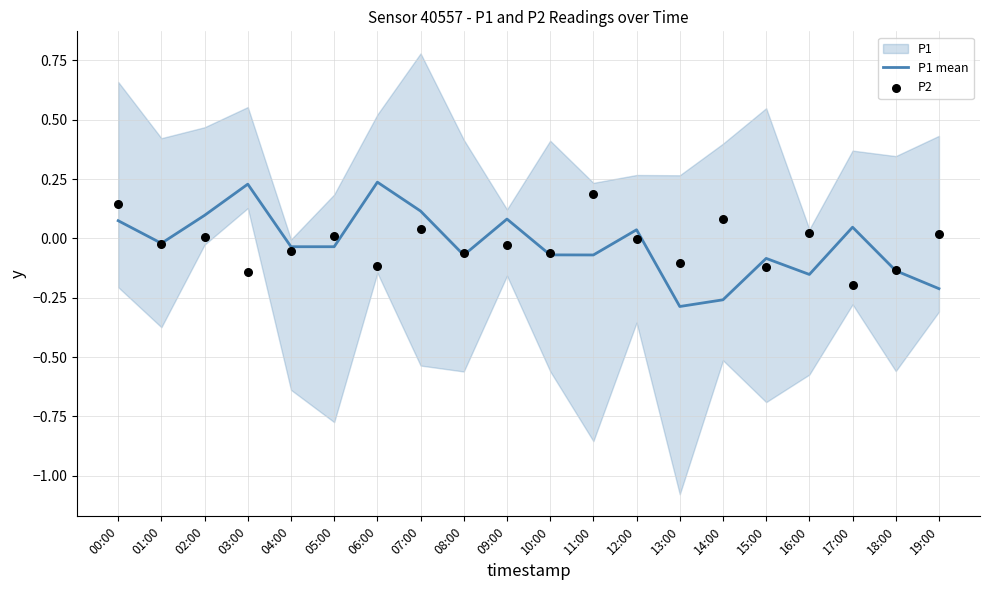

The value of P1 mean at 04:00 is -0.1. True or false?

False